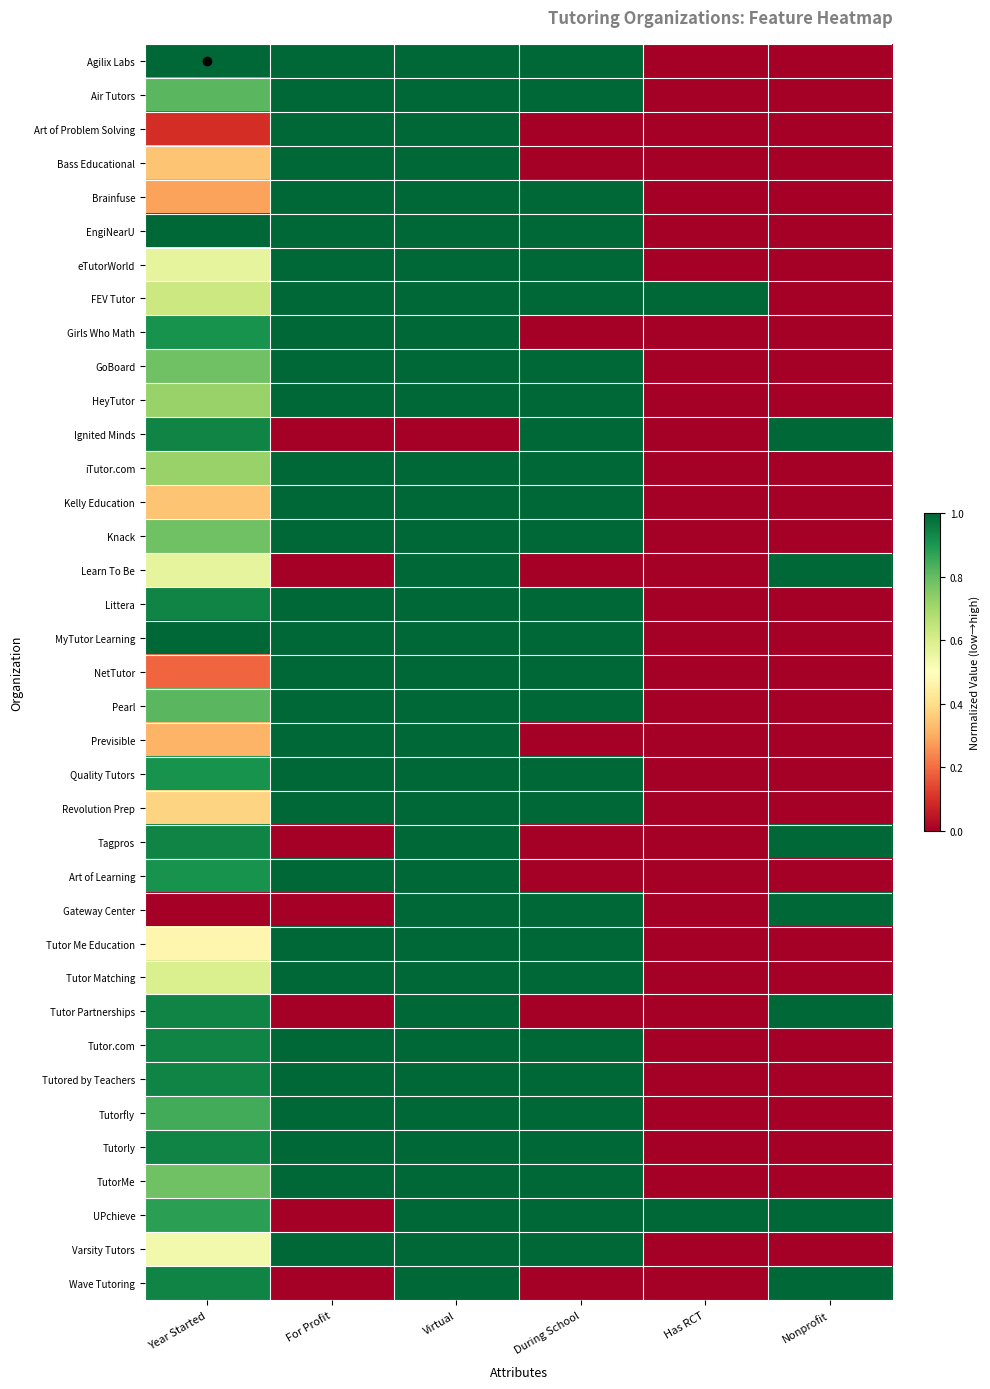

List the series in order of their peak value, lowest first.

Agilix Labs, Air Tutors, Art of Problem Solving, Bass Educational, Brainfuse, EngiNearU, eTutorWorld, FEV Tutor, Girls Who Math, GoBoard, HeyTutor, Ignited Minds, iTutor.com, Kelly Education, Knack, Learn To Be, Littera, MyTutor Learning, NetTutor, Pearl, Previsible, Quality Tutors, Revolution Prep, Tagpros, Art of Learning, Gateway Center, Tutor Me Education, Tutor Matching, Tutor Partnerships, Tutor.com, Tutored by Teachers, Tutorfly, Tutorly, TutorMe, UPchieve, Varsity Tutors, Wave Tutoring